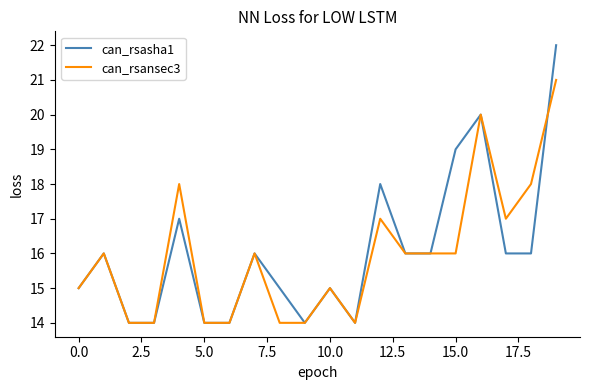

What is the greatest value displayed?

22